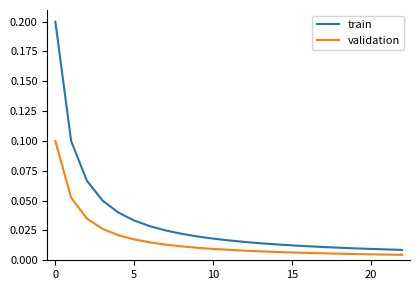

True or false: train and validation cross at least once.

False